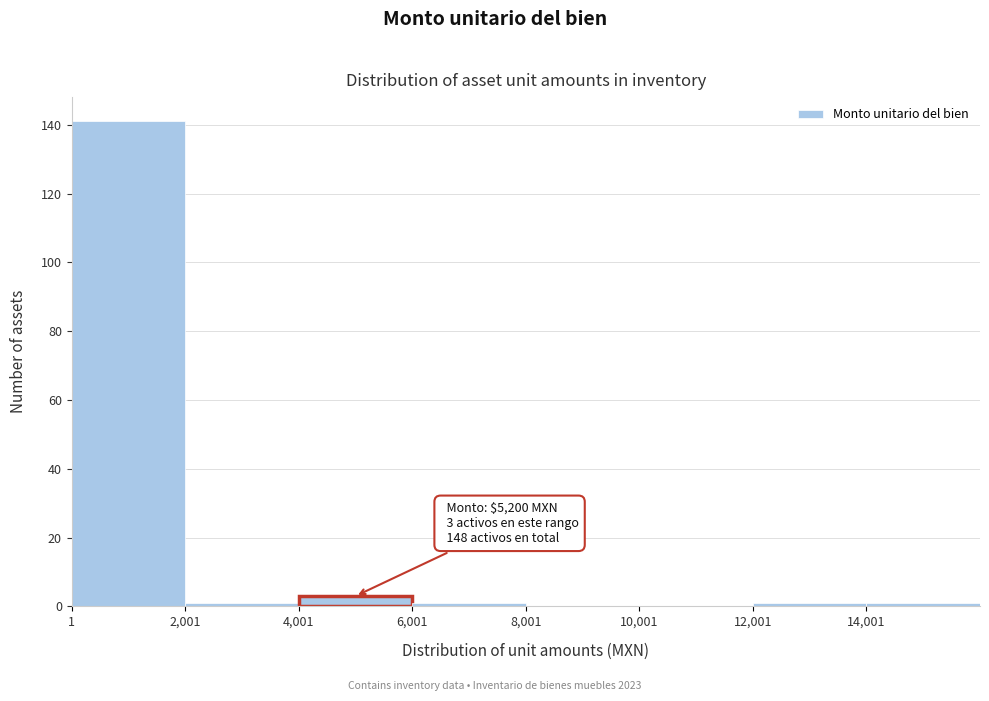

Which range on the x-axis has the tallest bar?

0 to 2000